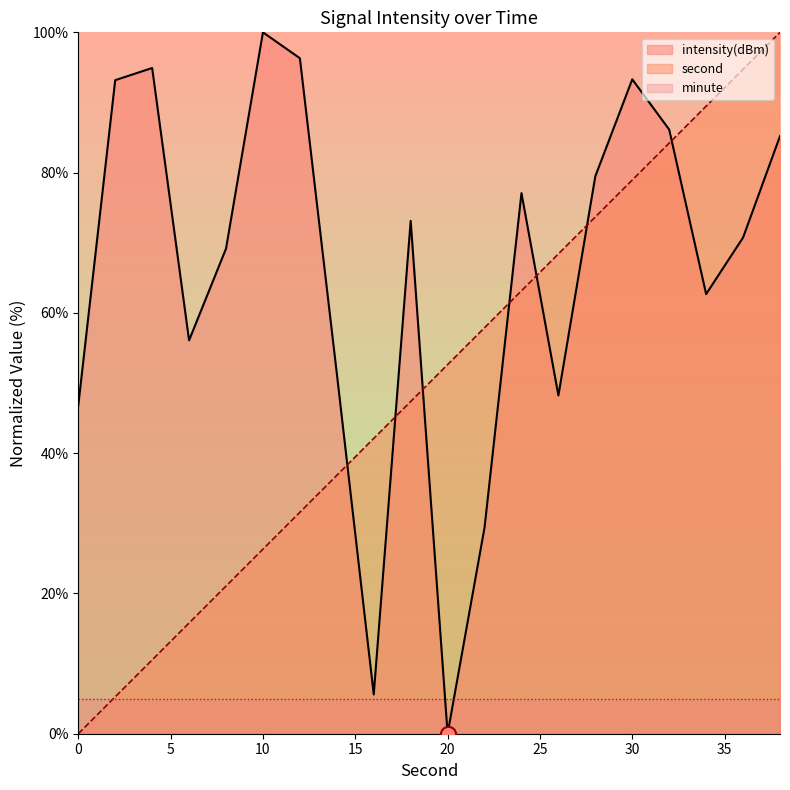

At how many categories does at least one series exceed 1?

20